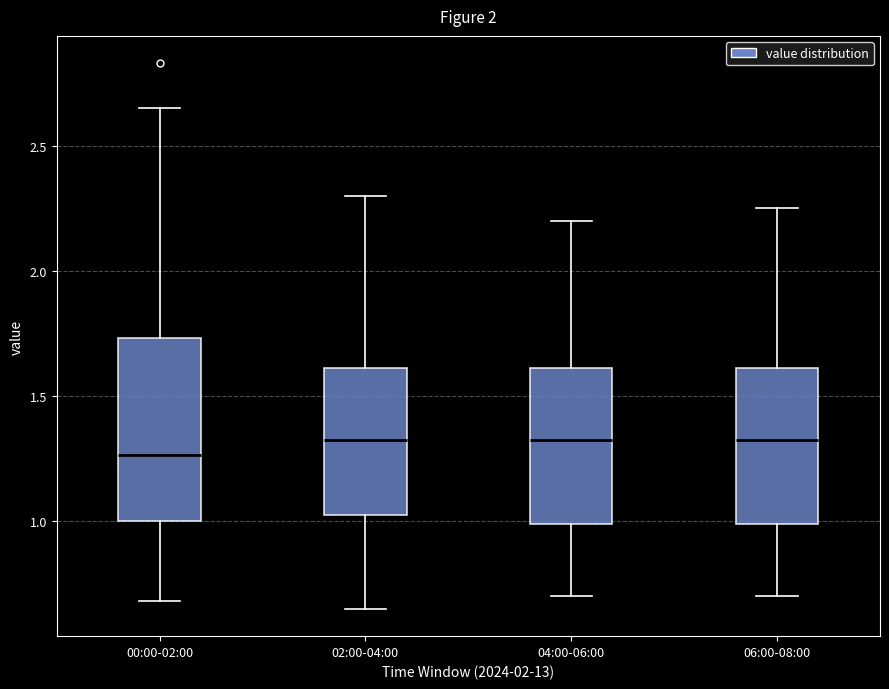

Reading left to right, read every box against the y-axis: the position of its median line, the range the box covers, and the ends of its whiskers. The values are not printed on the chart, so give them approximately, as read against the axis.

00:00-02:00: median 1.25, box 1.00 to 1.75, whiskers 0.70 to 2.65
02:00-04:00: median 1.35, box 1.05 to 1.60, whiskers 0.65 to 2.30
04:00-06:00: median 1.35, box 1.00 to 1.60, whiskers 0.70 to 2.20
06:00-08:00: median 1.35, box 1.00 to 1.60, whiskers 0.70 to 2.25